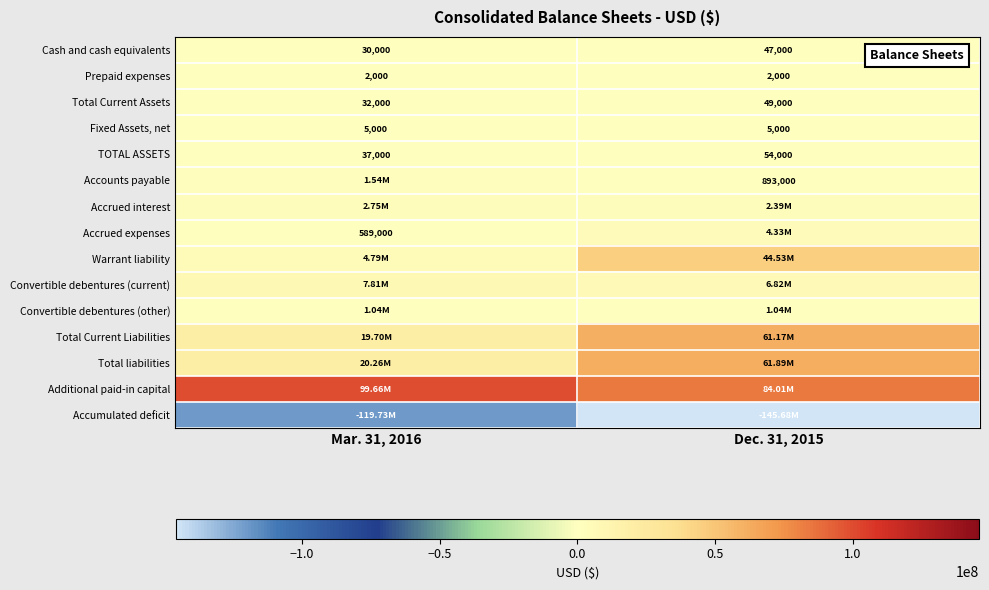

What is the sum of all Fixed Assets, net values?

10000